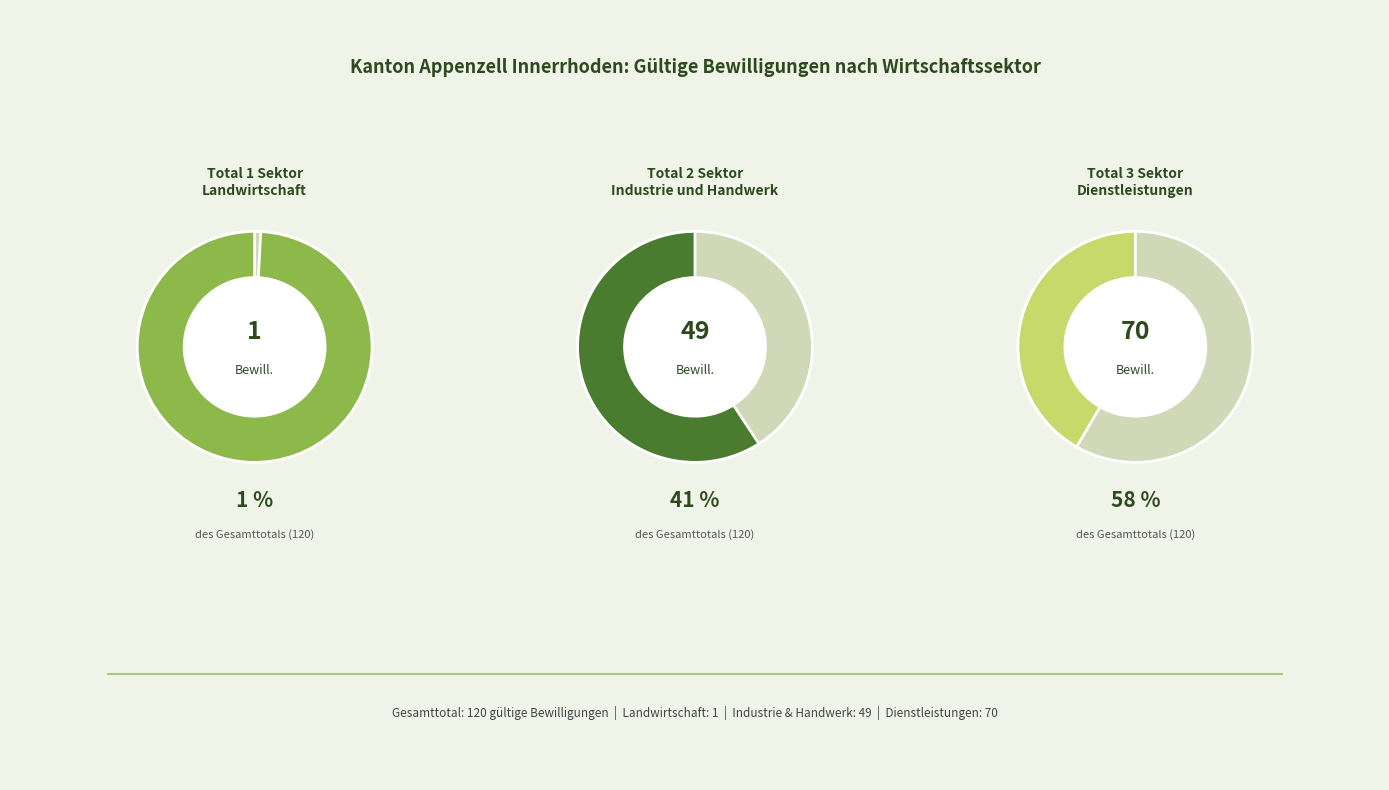

True or false: Total 2 Sektor Industrie und Handwerk accounts for 27% of the total.

False